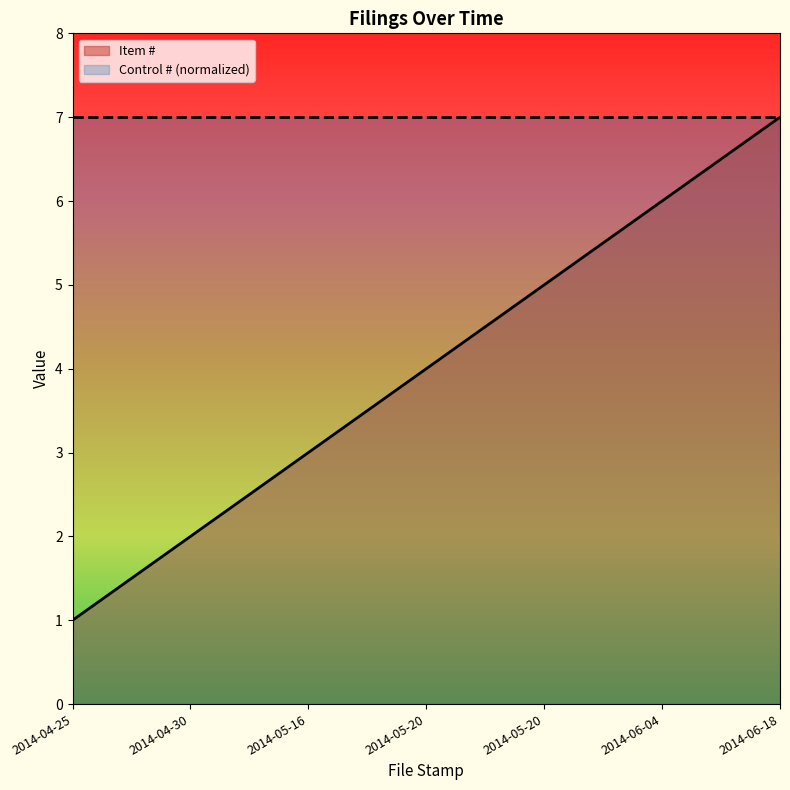

What is the maximum value shown in the chart?

7